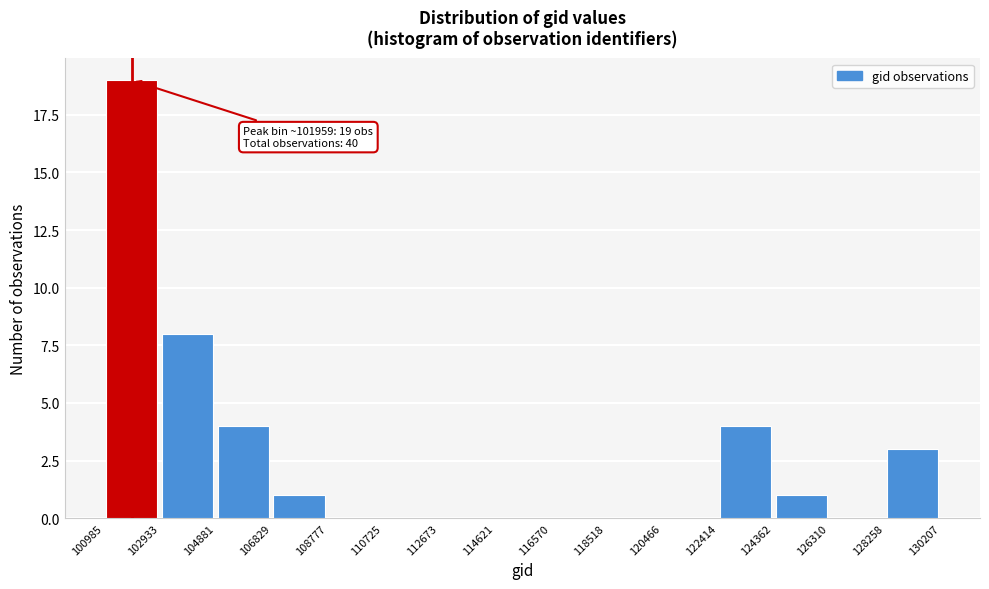

Over which range of the x-axis is the bar tallest?

100985 to 102933